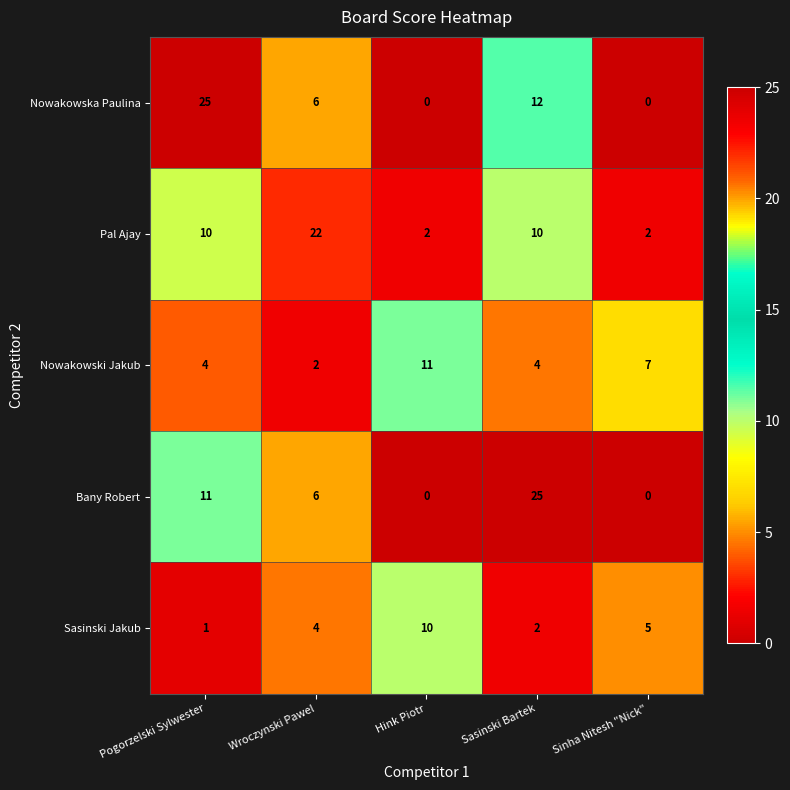

Which series changed the most between Pogorzelski Sylwester and Sinha Nitesh "Nick"?

Nowakowska Paulina